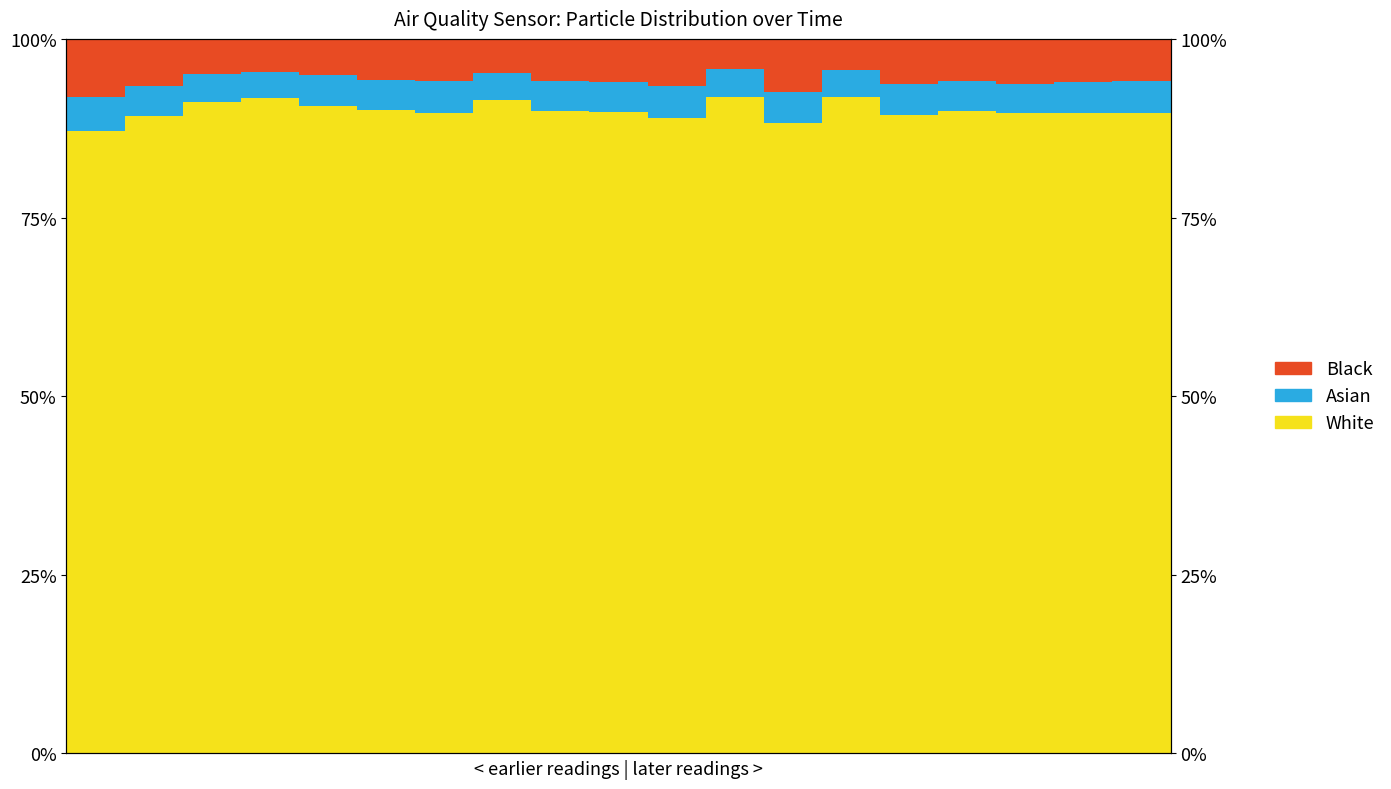

Reading left to right, transcribe all the data shown in this chart.

White: 0=87.2	1=89.2	2=91.1	3=91.7	4=90.6	5=90.0	6=89.6	7=91.5	8=89.8	9=89.7	10=88.9	11=91.9	12=88.2	13=91.8	14=89.3	15=89.9	16=89.7	17=89.6	18=89.6
Asian: 0=4.8	1=4.2	2=3.9	3=3.8	4=4.3	5=4.2	6=4.5	7=3.7	8=4.2	9=4.2	10=4.5	11=3.8	12=4.3	13=3.8	14=4.3	15=4.2	16=4.1	17=4.3	18=4.5
Black: 0=8.1	1=6.5	2=5.0	3=4.6	4=5.0	5=5.7	6=5.9	7=4.8	8=6.0	9=6.1	10=6.6	11=4.2	12=7.4	13=4.3	14=6.4	15=5.9	16=6.2	17=6.1	18=5.9